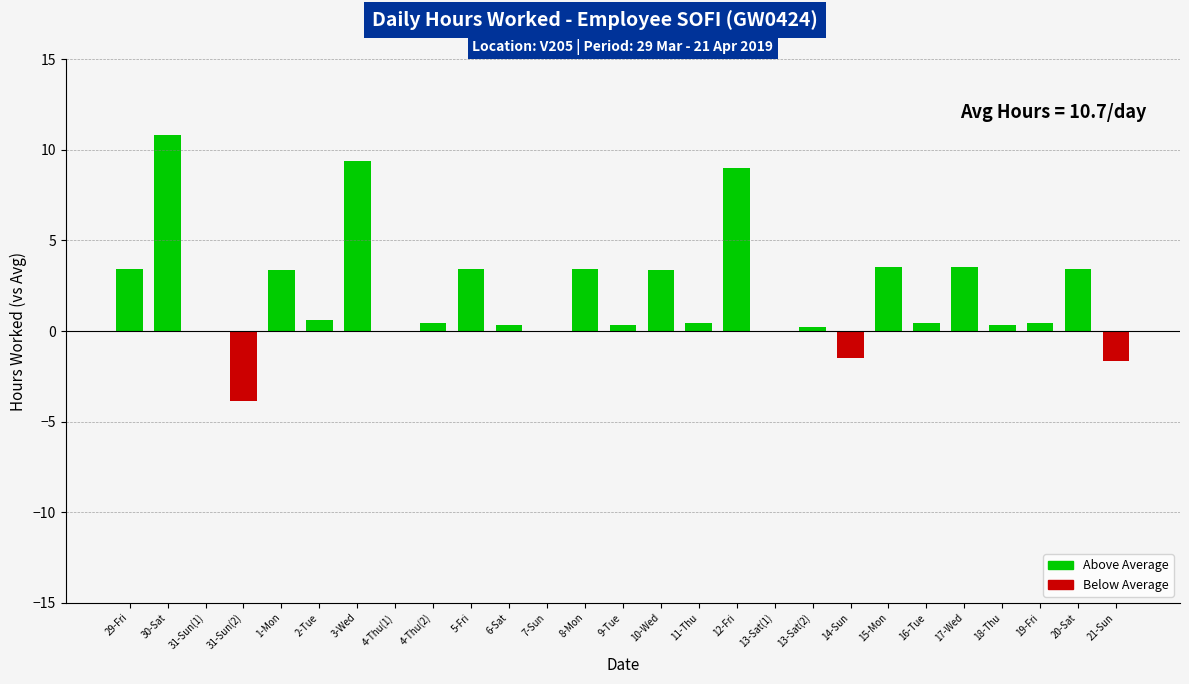

What is the change in value from 30-Sat to 4-Thu(1)?

-10.8